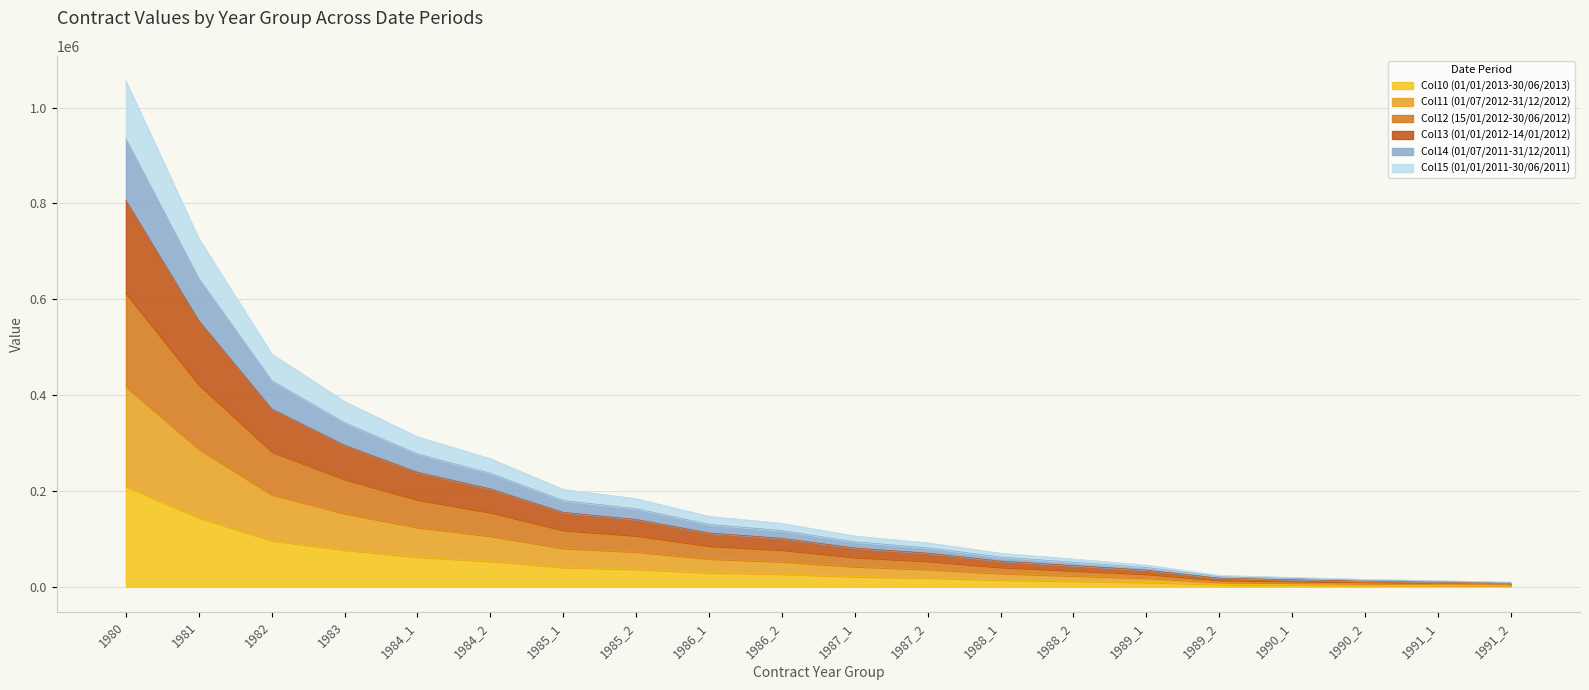

How many data points in Col10 (01/01/2013-30/06/2013) are less than 26162?

10